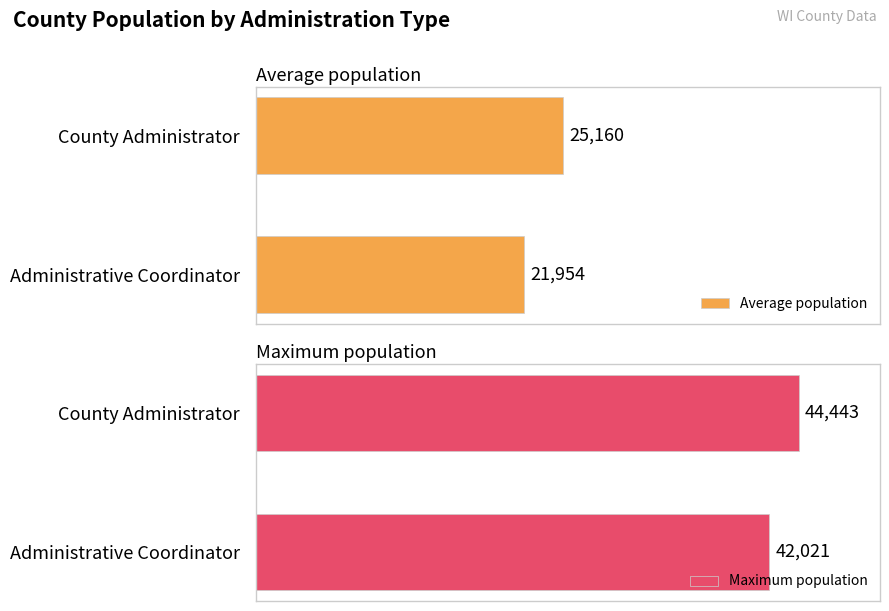

Rank the categories by Average population value from highest to lowest.

County Administrator, Administrative Coordinator